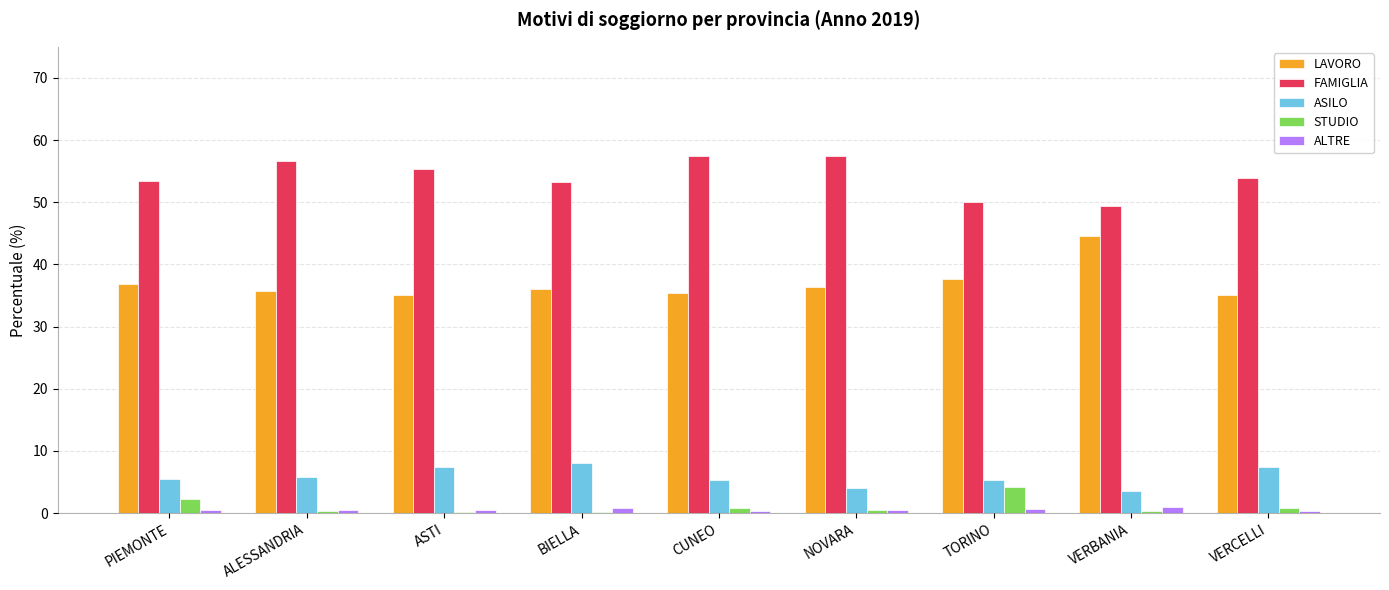

What is the highest value of the LAVORO series?

44.6